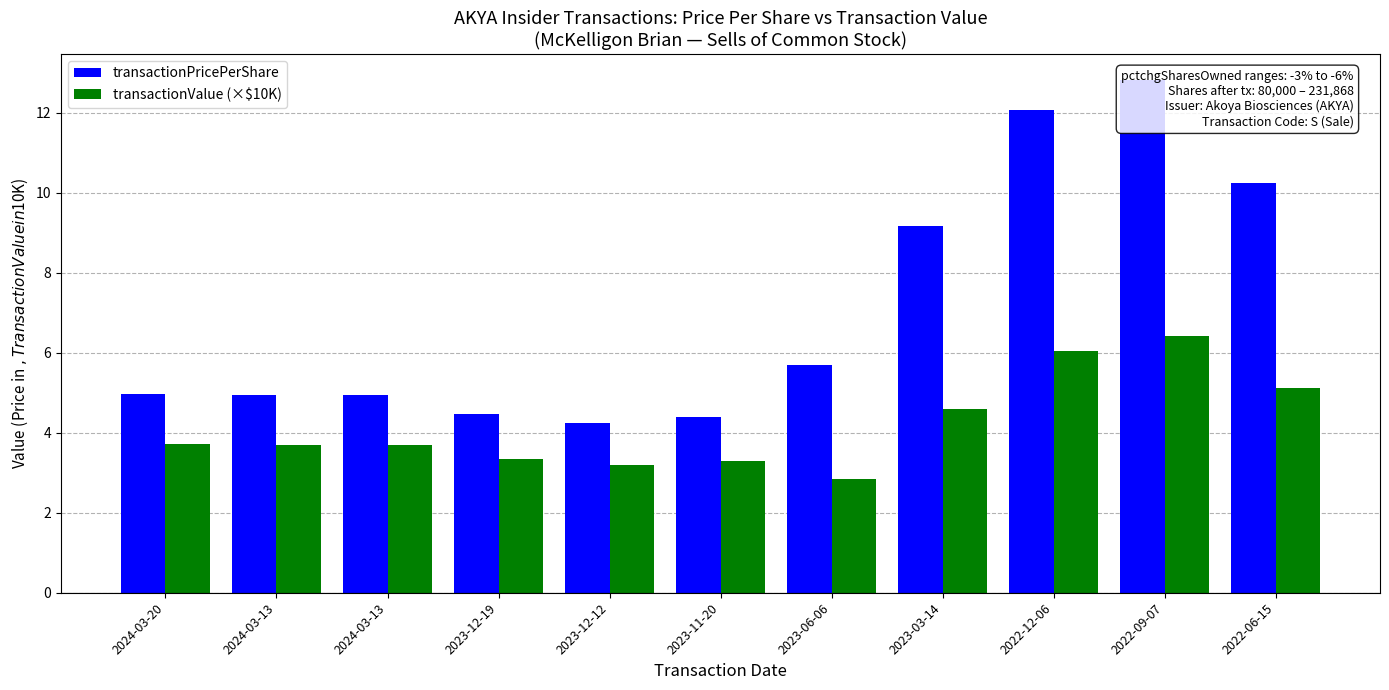

Is it true that transactionPricePerShare equals 5.7 at 2023-06-06?

True